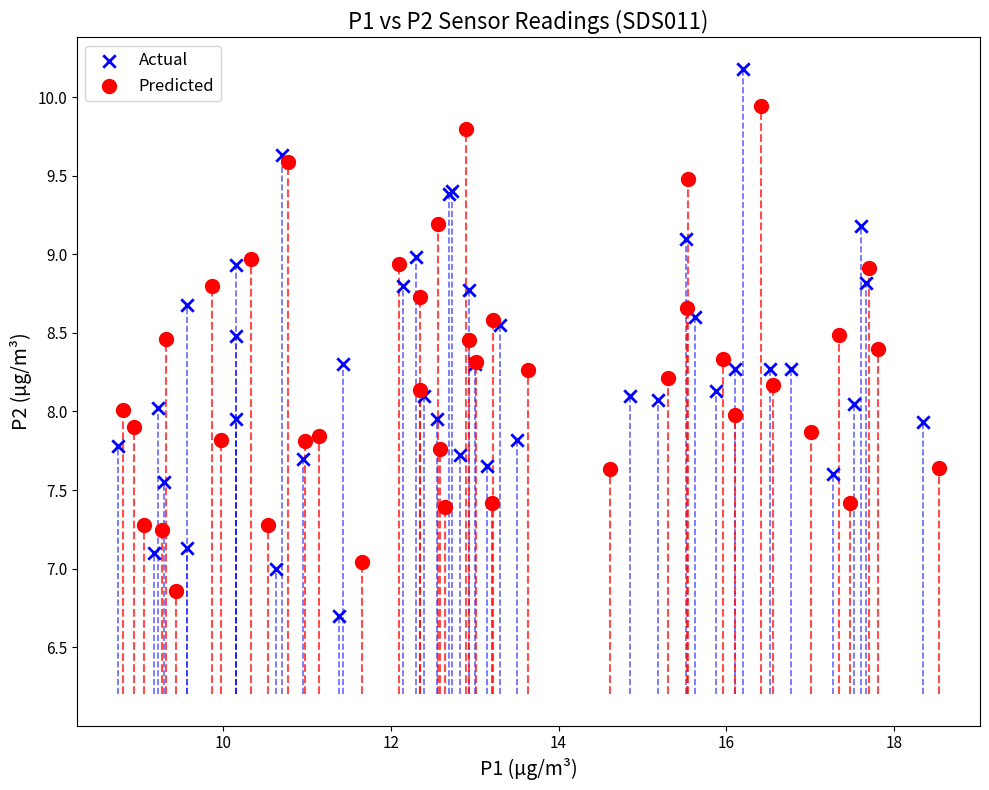

Which series contains the highest Y value?

Actual